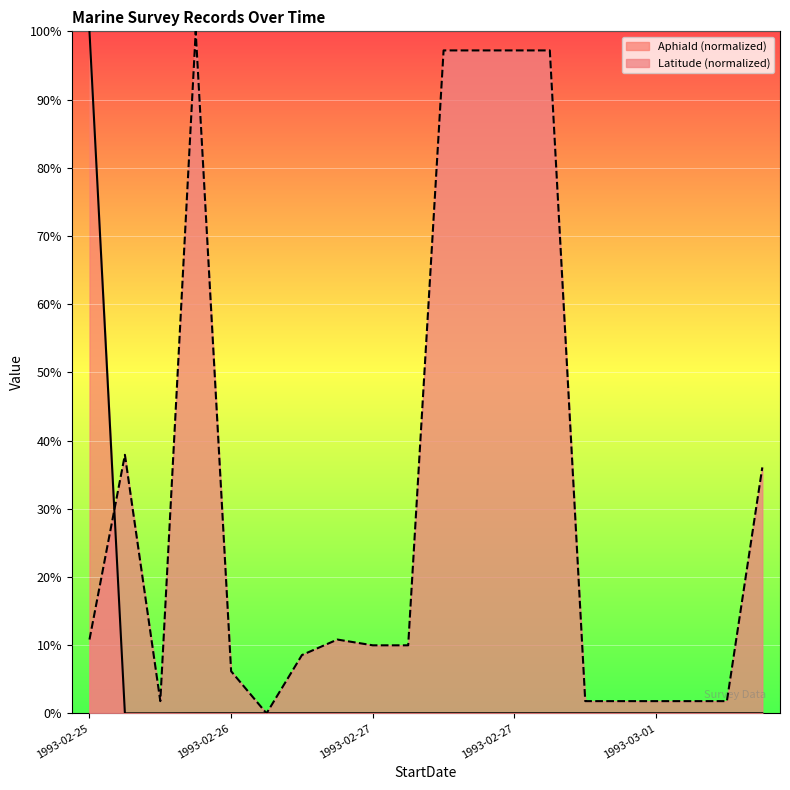

At which label does Latitude reach its minimum?

1993-02-26